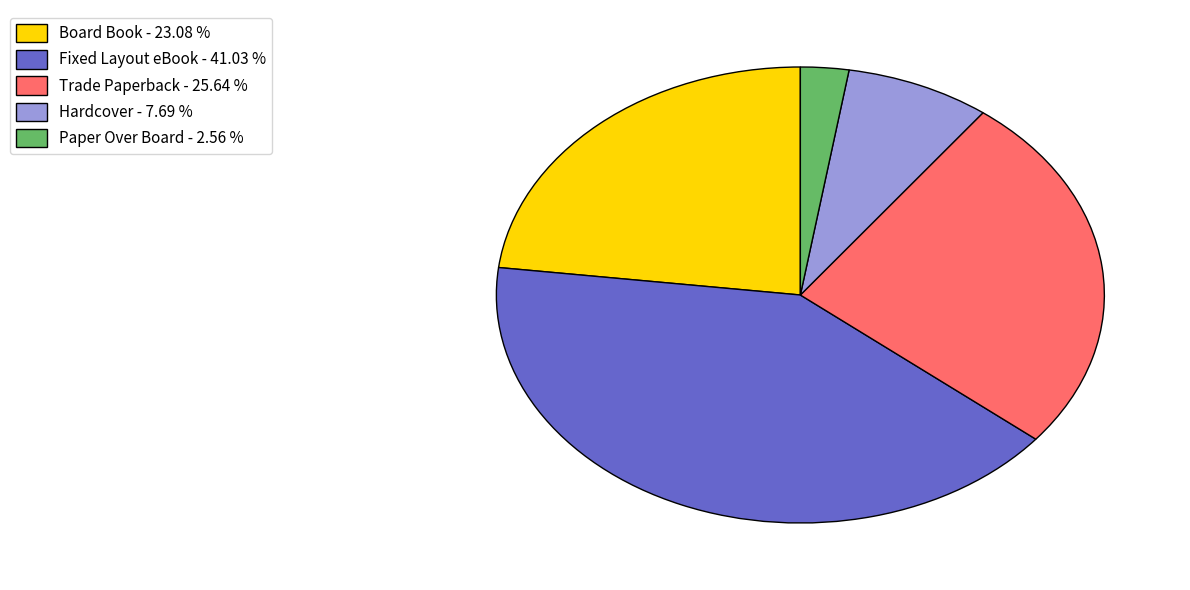

Which category has the biggest portion of the pie?

Fixed Layout eBook